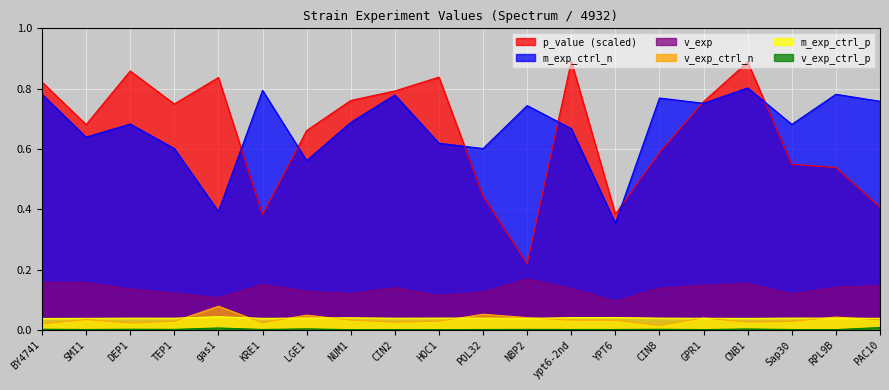

What is the lowest value of the m_exp_ctrl_n series?

0.4